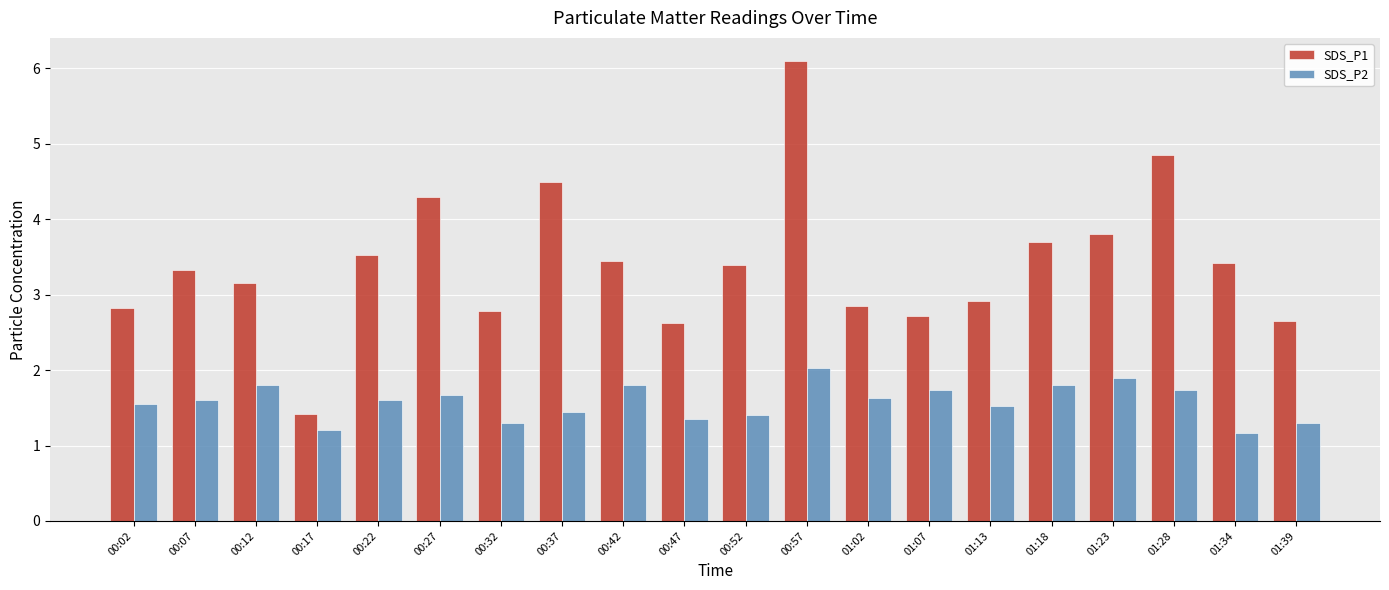

Rank the series at 01:07 from highest to lowest value.

SDS_P1, SDS_P2